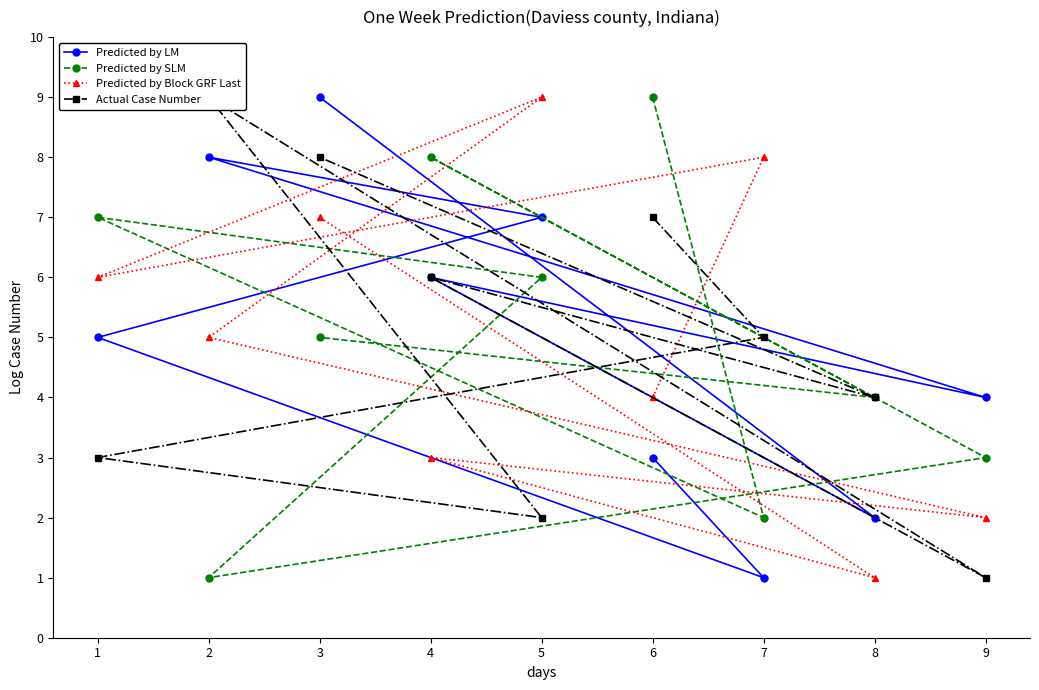

At which label does Predicted by Block GRF Last reach its peak?

5